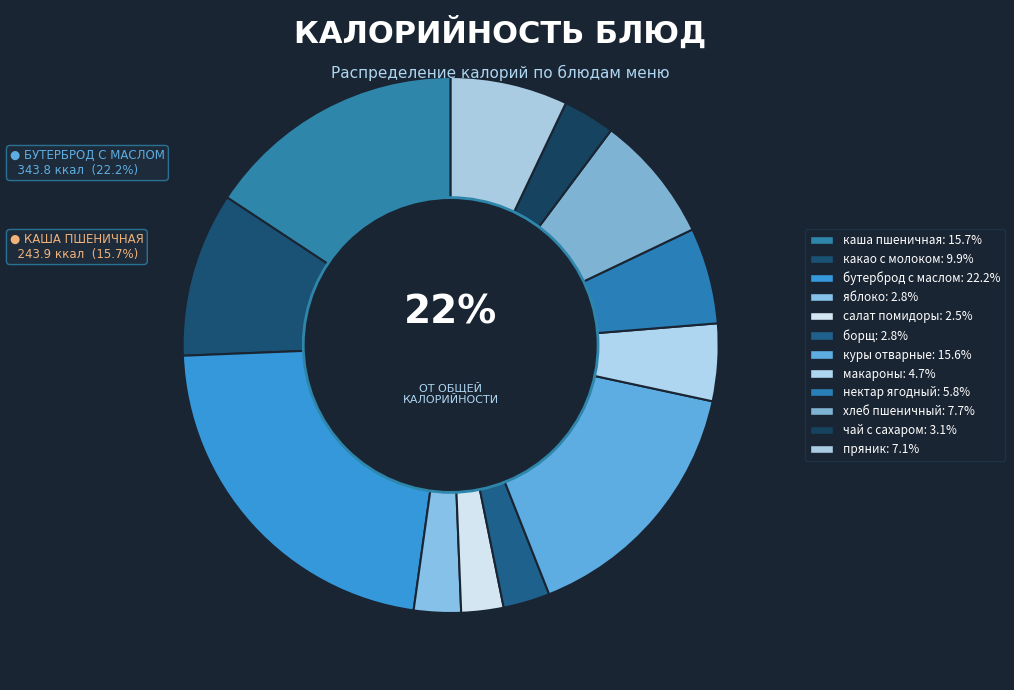

Between макаронные изделия отварные and чай с сахаром, which is larger?

макаронные изделия отварные